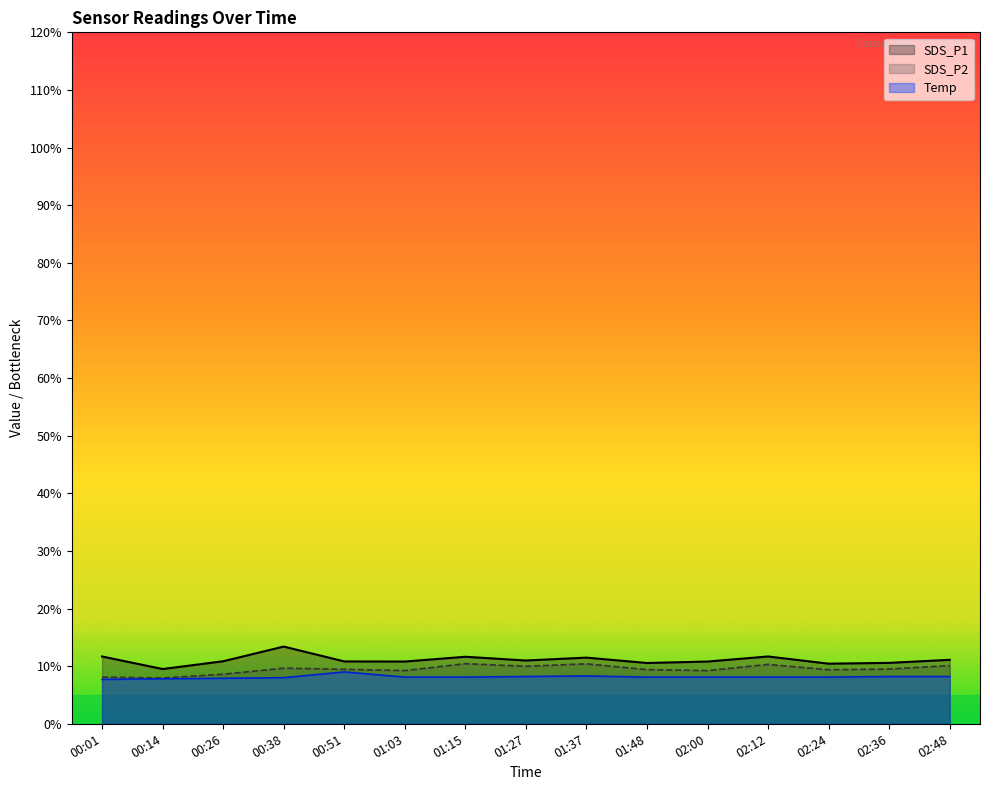

How many data points in Temp are above 8?

11